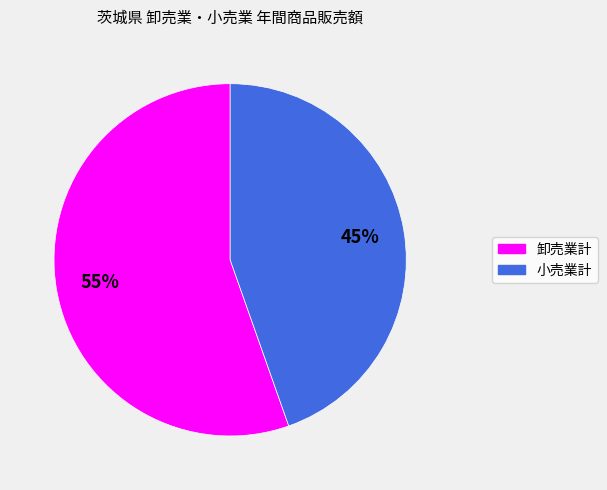

Rank the categories by value from highest to lowest.

卸売業計, 小売業計